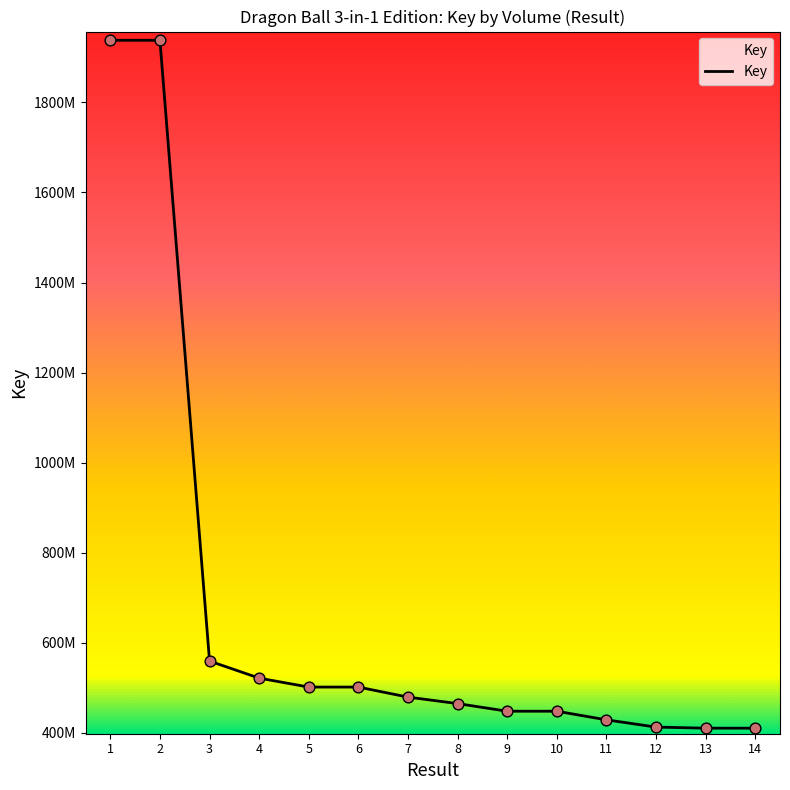

Does the chart have visible grid lines?

No